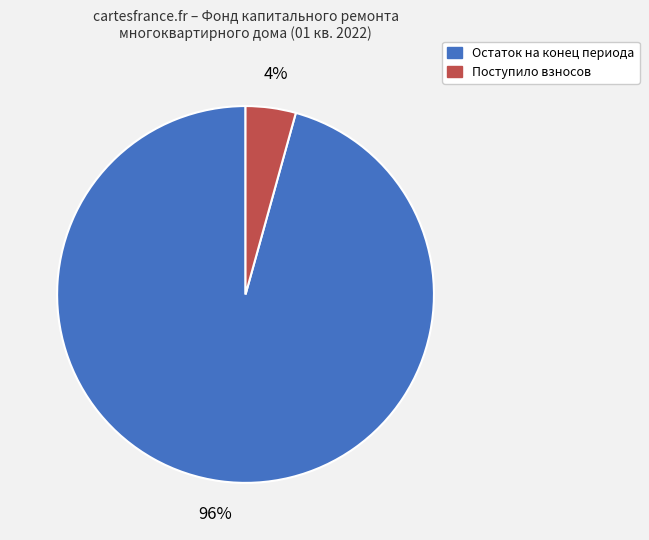

To the nearest percent, what is the average slice percentage?

50%